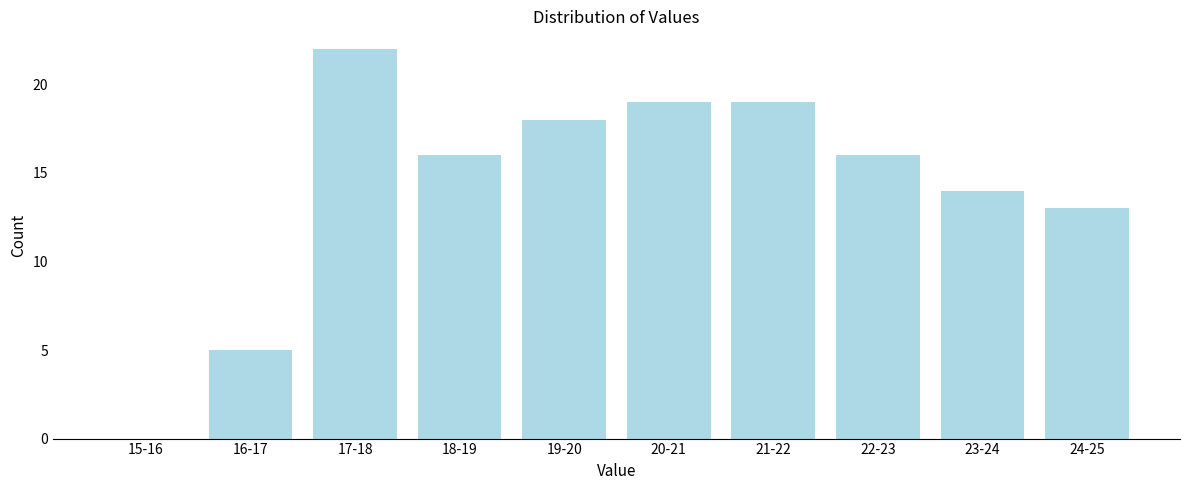

Reading left to right, transcribe all the data shown in this chart.

15-16=0	16-17=5	17-18=22	18-19=16	19-20=18	20-21=19	21-22=19	22-23=16	23-24=14	24-25=13